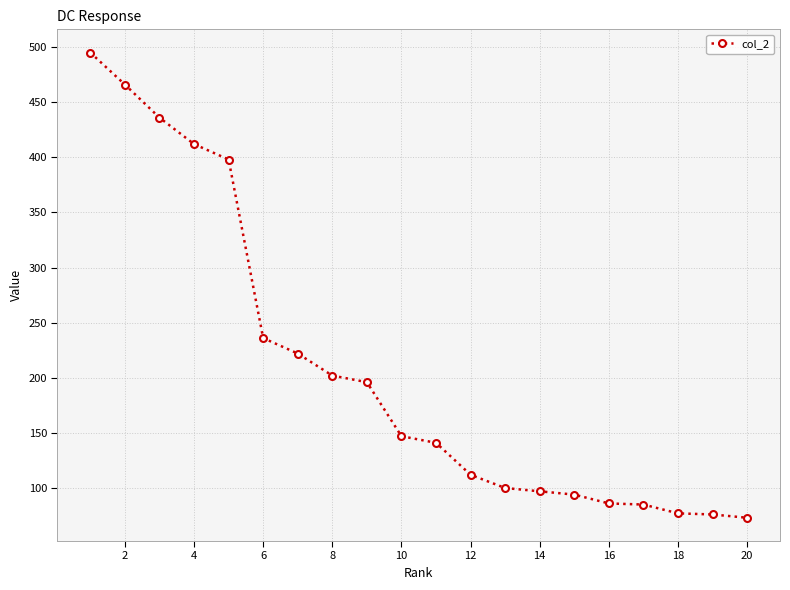

What is the value of the 20th point from the left?

73